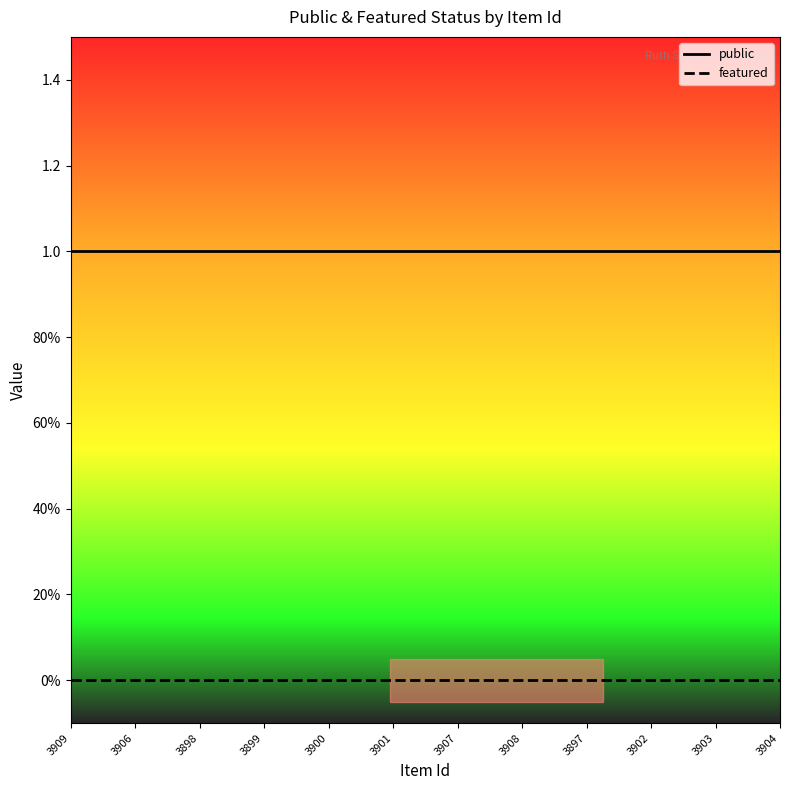

What are all the series names shown in the legend?

public, featured